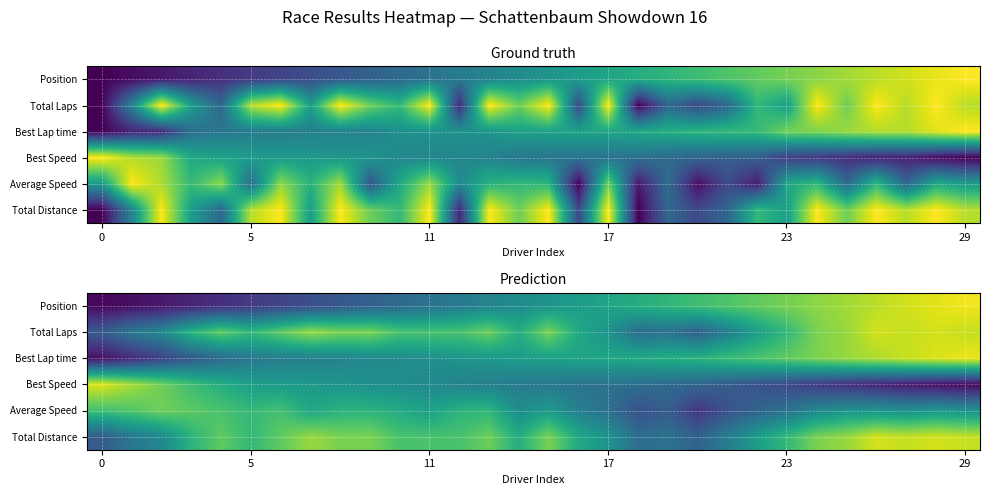

What is the maximum value shown in the chart?

1.0